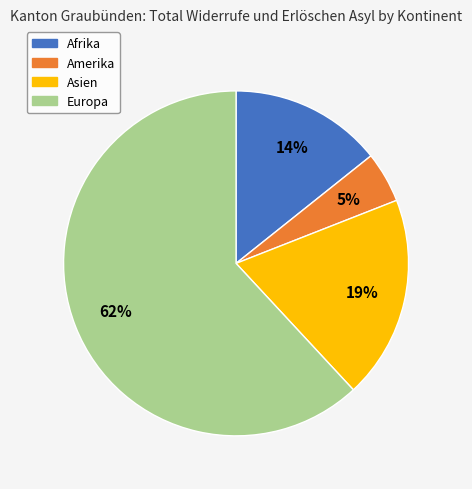

To the nearest percent, what is the combined percentage of Asien and Europa?

81%